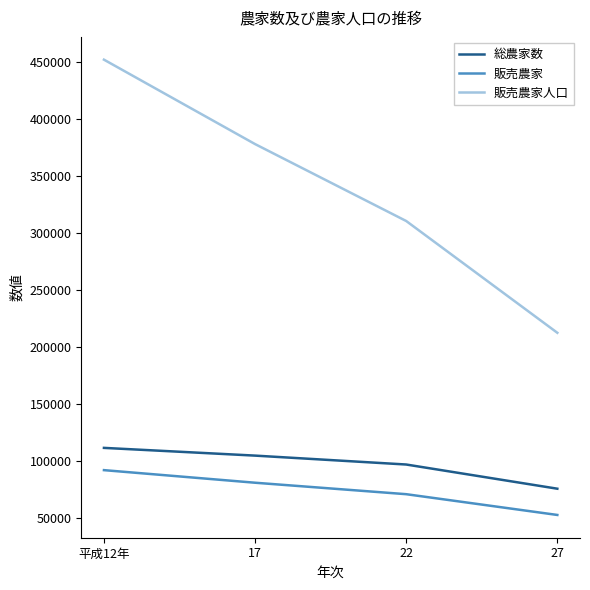

Rank the series by their maximum value, from lowest to highest.

販売農家, 総農家数, 販売農家人口